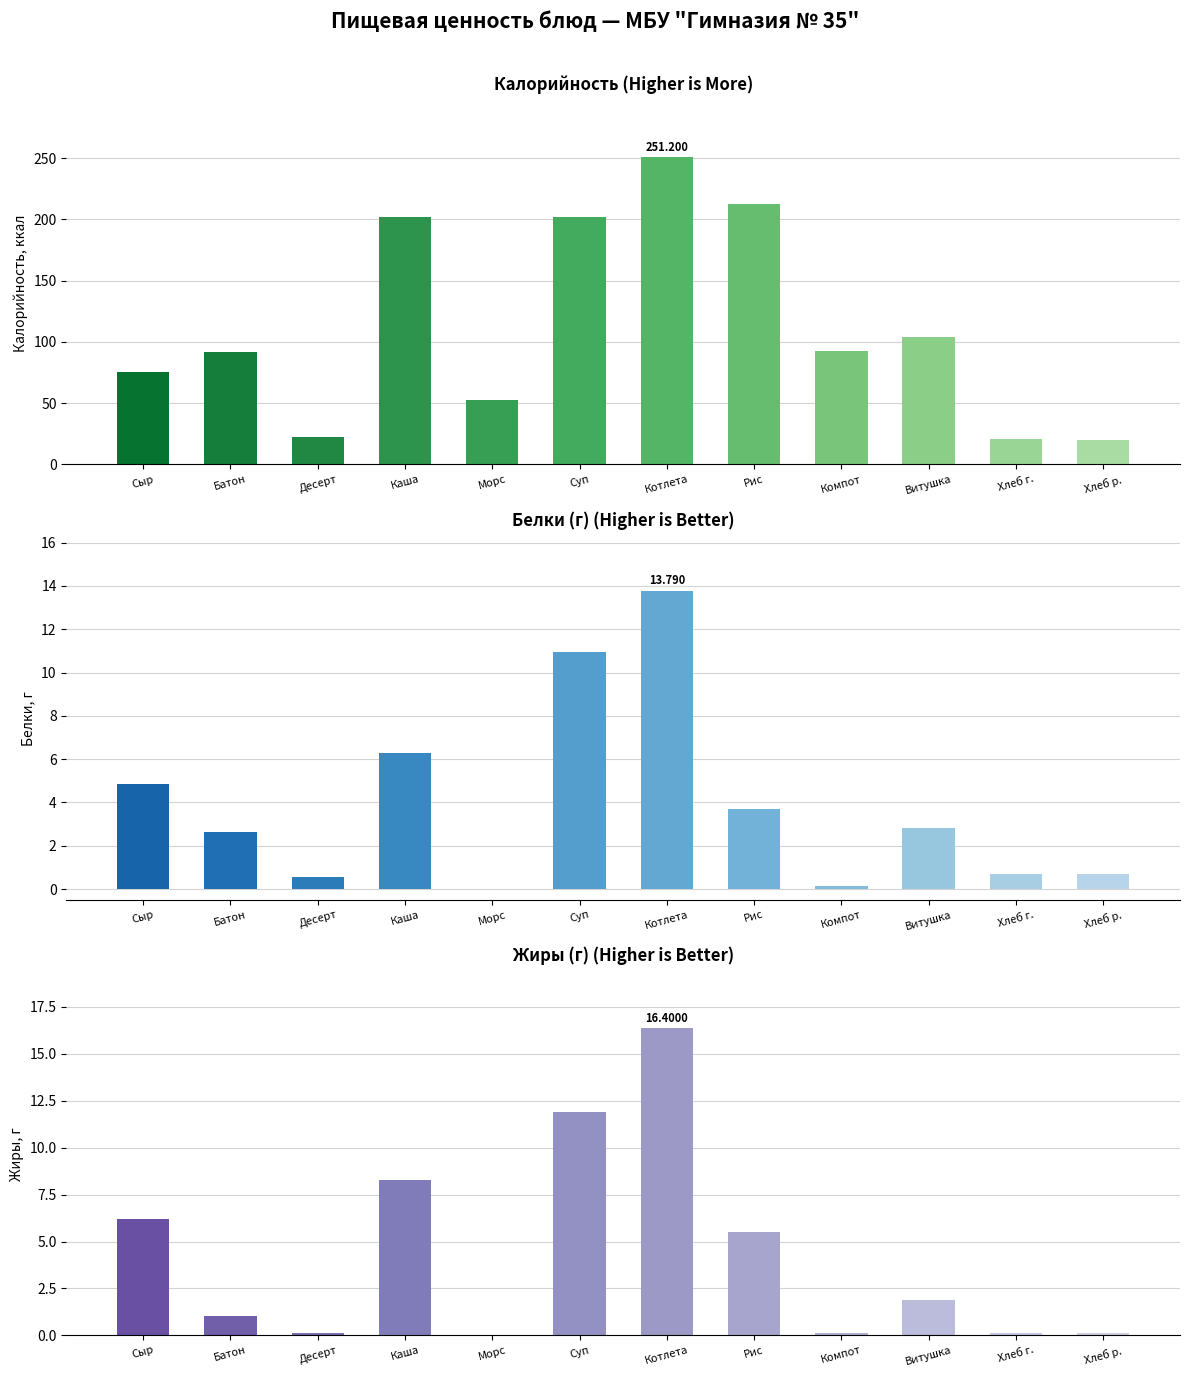

True or false: Белки has a value of 4.9 at Сыр.

True